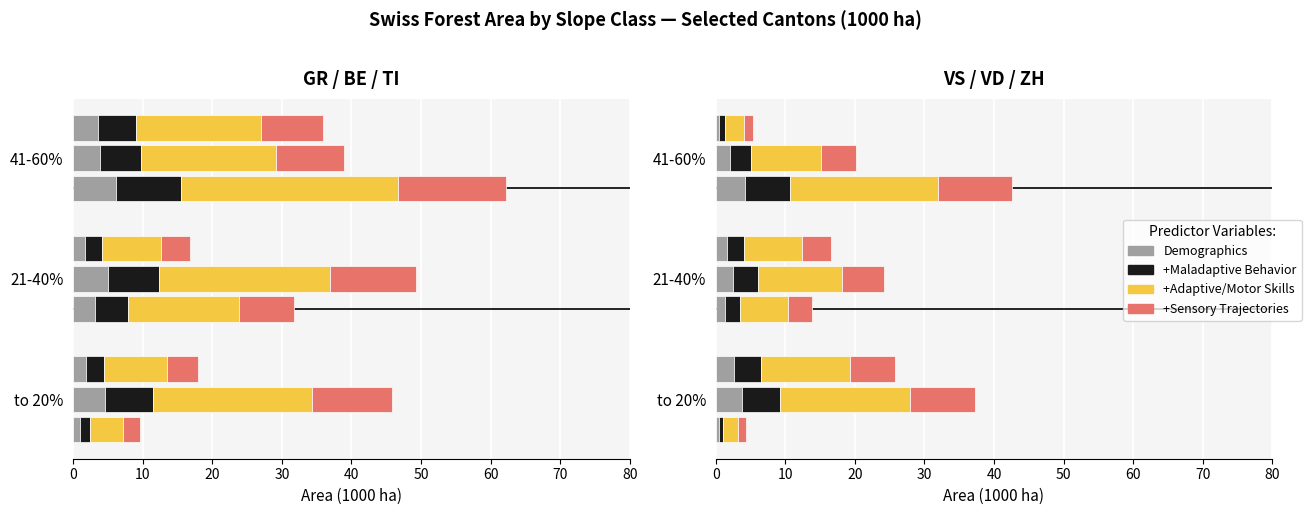

Is it true that Demographics equals 2.5 at 21-40%?

False